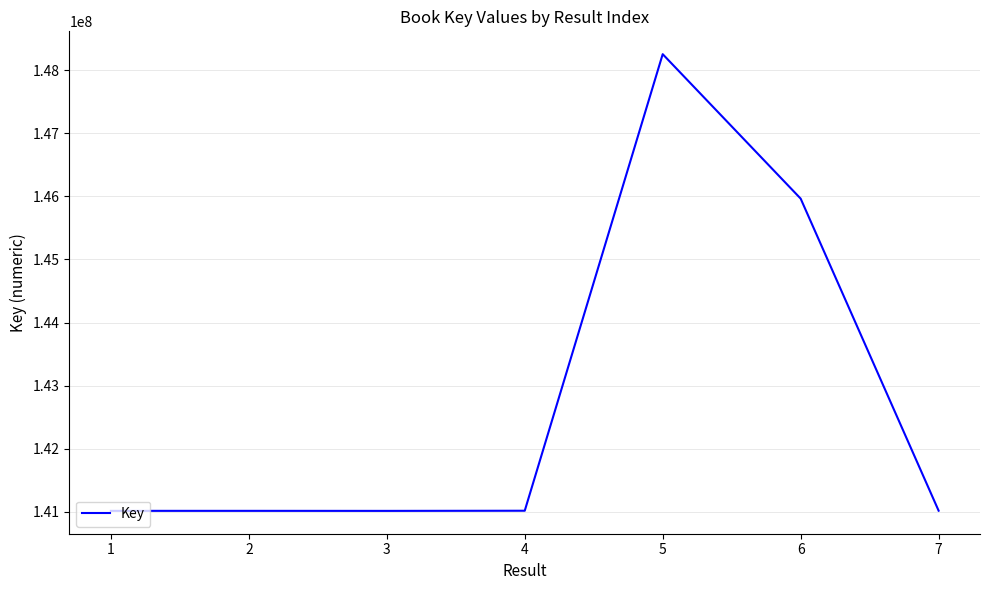

True or false: the data has more than 0 interior local peaks.

True